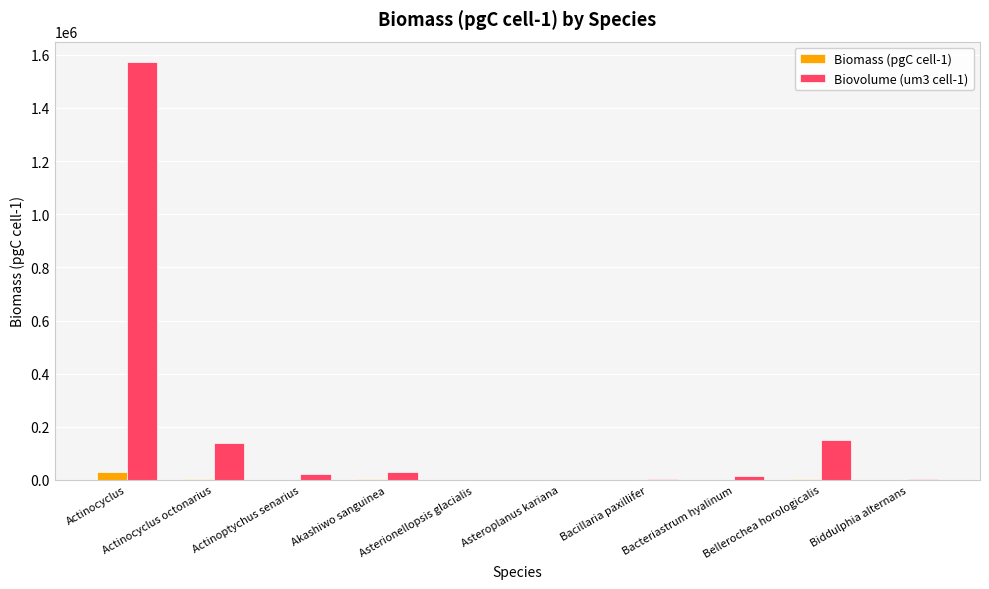

At which label is Biovolume (um3 cell-1) closest to 785678?

Bellerochea horologicalis